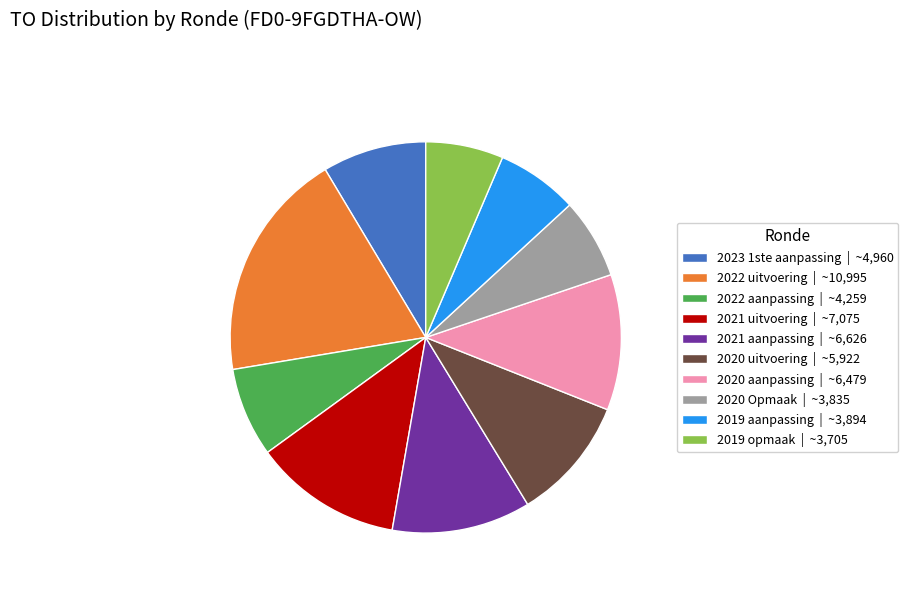

Approximately how many times larger is the value at 2021 uitvoering | ~7,075 compared to 2021 aanpassing | ~6,626?

1.1